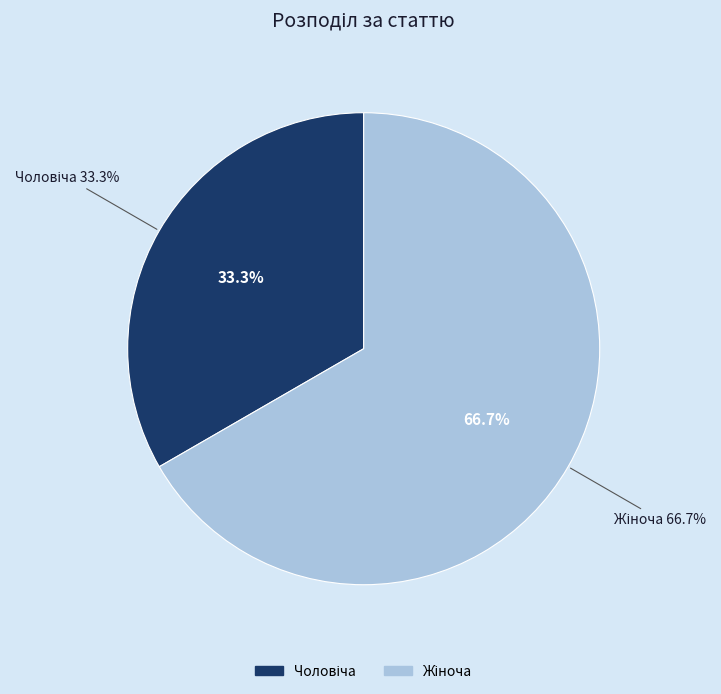

To the nearest percent, what is the combined percentage of Жіноча and Чоловіча?

100%